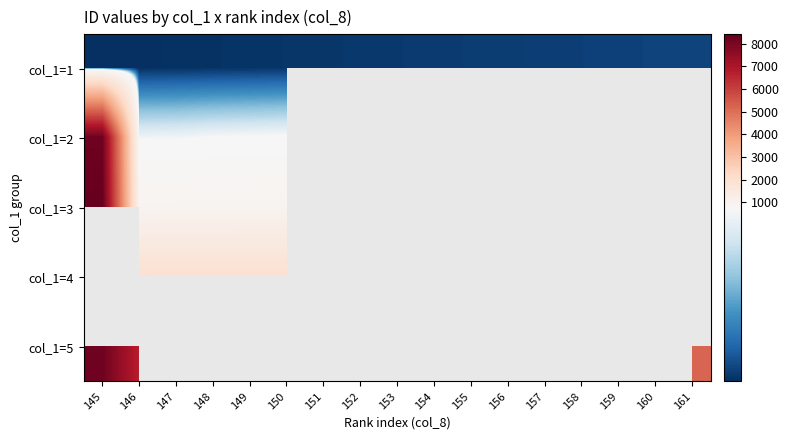

The col_1=4 series shows 3156.4 at 147. True or false?

False